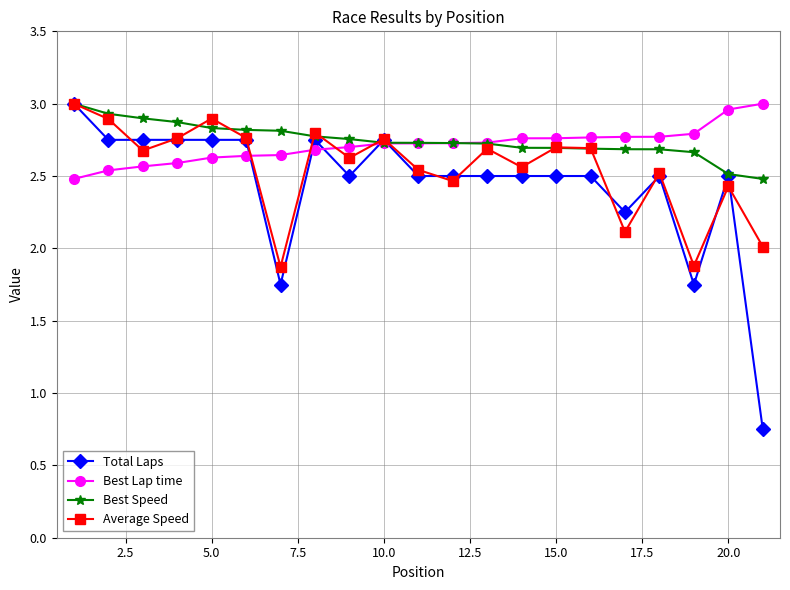

Which series has the widest spread of values?

Total Laps